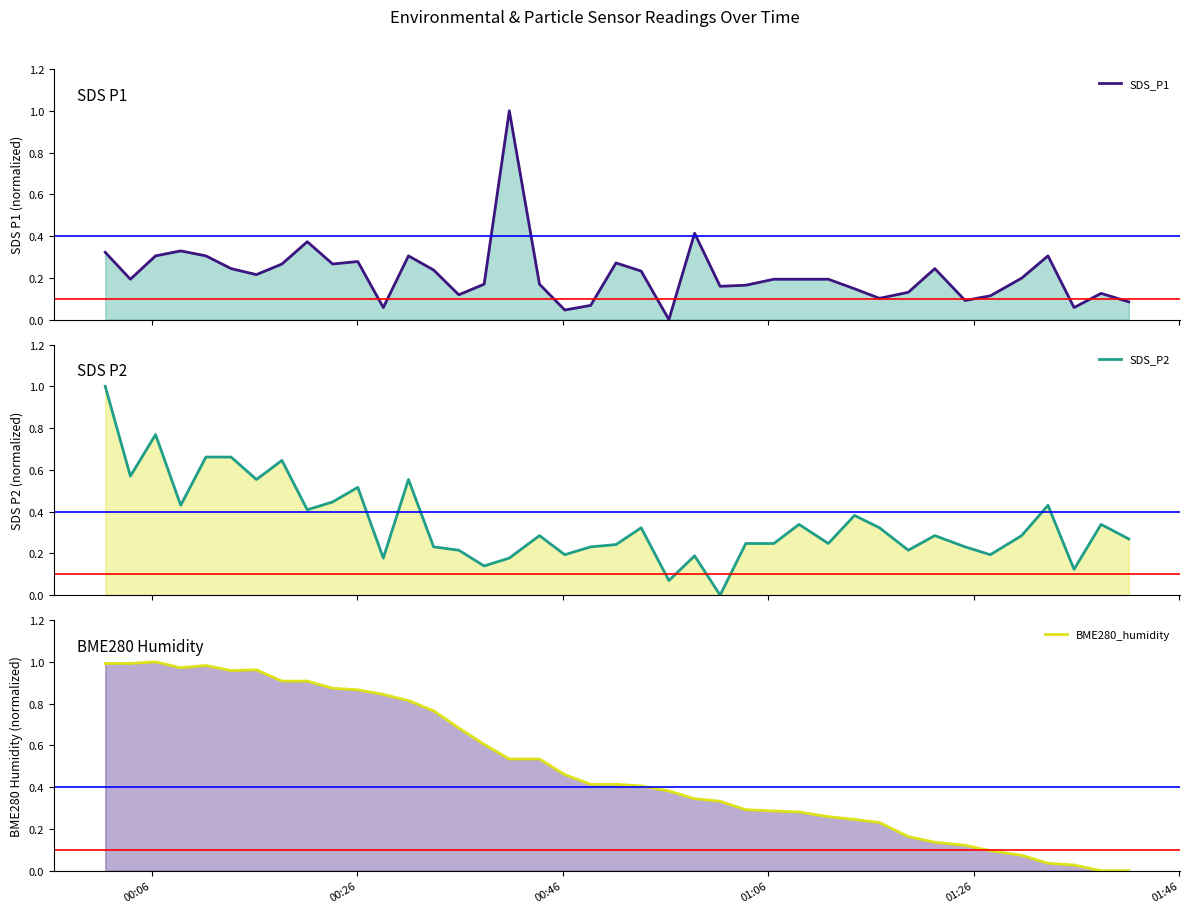

The SDS_P1 series shows 0.3 at 17. True or false?

False